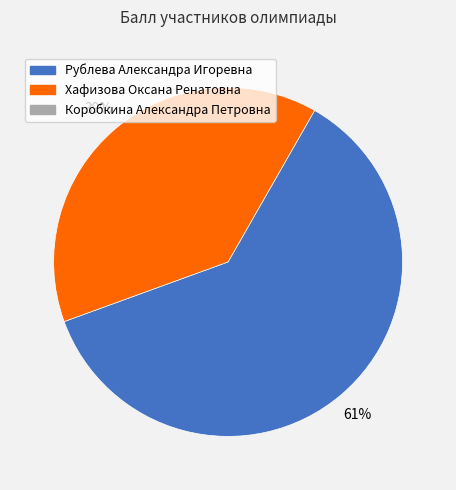

How many slices are in this pie chart?

2